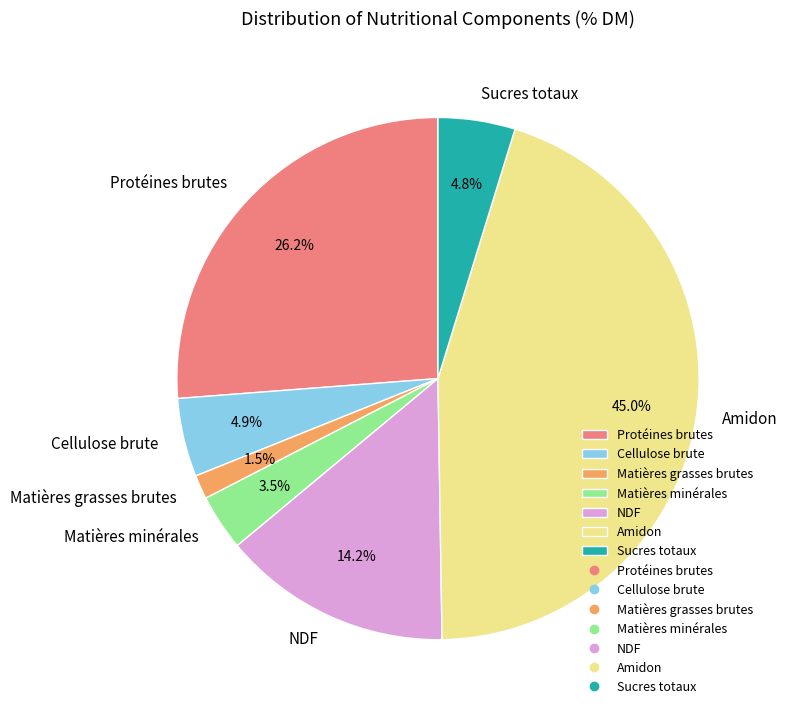

The Amidon slice represents 45% of the pie. True or false?

True